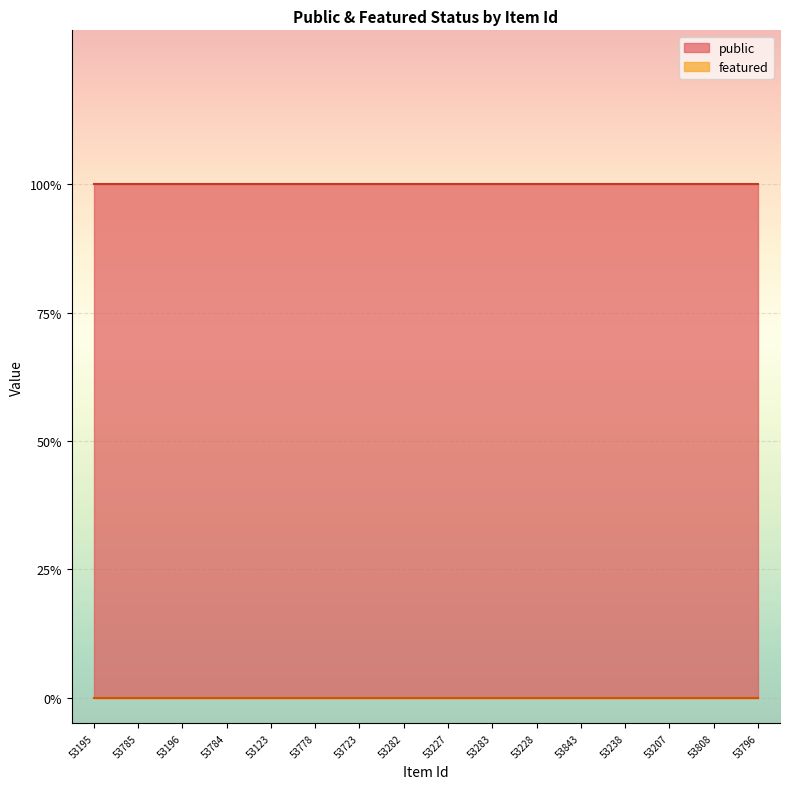

Which category has the lowest value in the public series?

53195